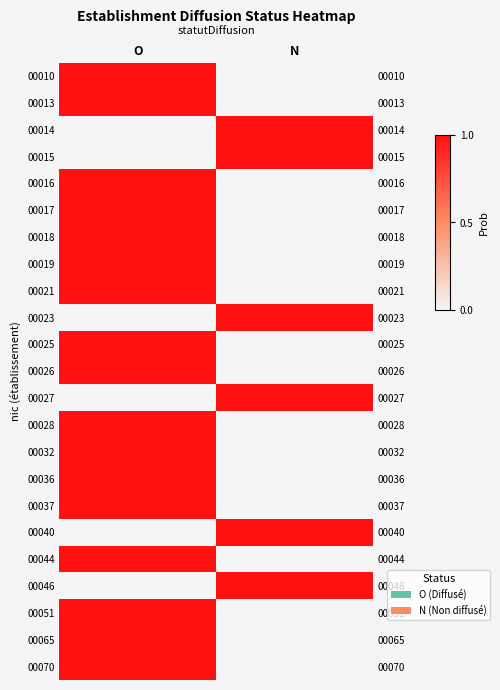

What is the spread (max minus min) of values at N?

1